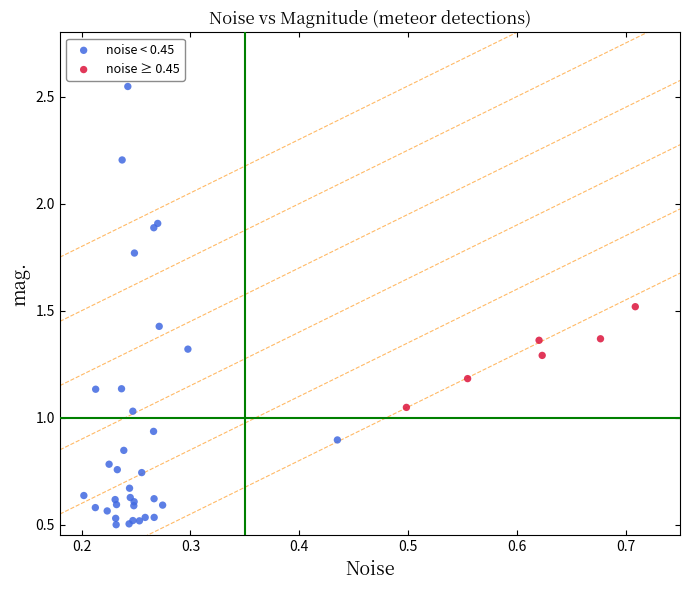

Which series reaches the minimum Y coordinate?

noise < 0.45